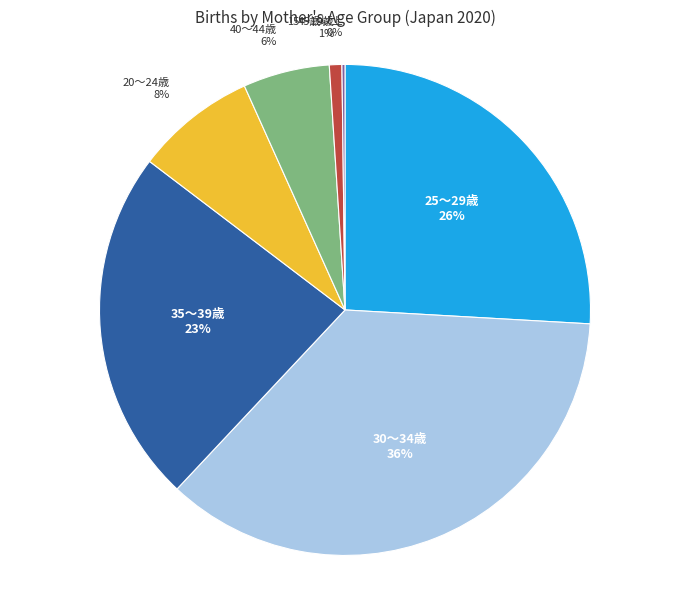

Is there any slice that represents more than half of the pie?

No